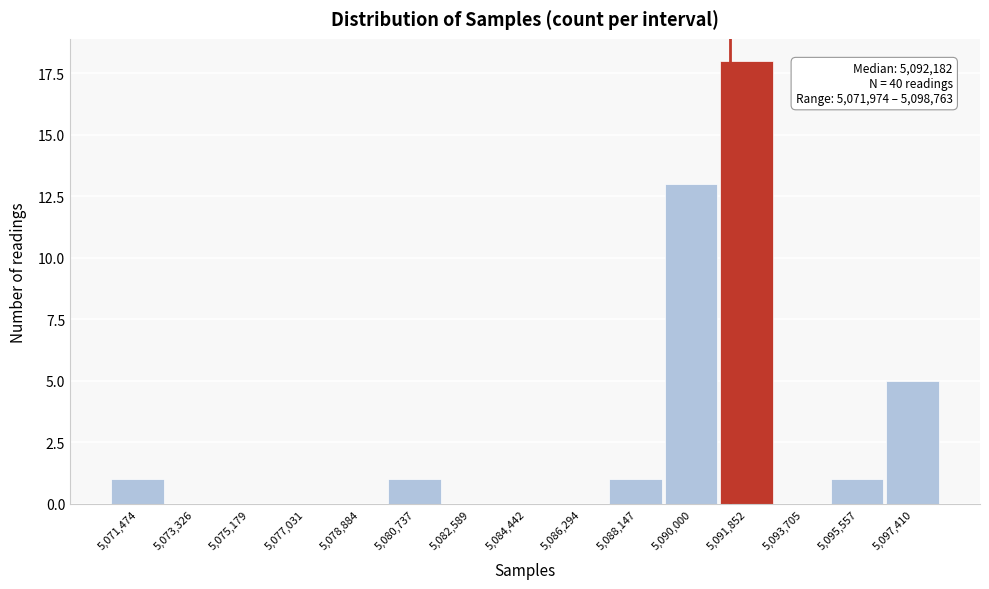

Reading left to right, what are all the values shown in this chart?

5,071,474=1	5,073,326=0	5,075,179=0	5,077,031=0	5,078,884=0	5,080,737=1	5,082,589=0	5,084,442=0	5,086,294=0	5,088,147=1	5,090,000=13	5,091,852=18	5,093,705=0	5,095,557=1	5,097,410=5